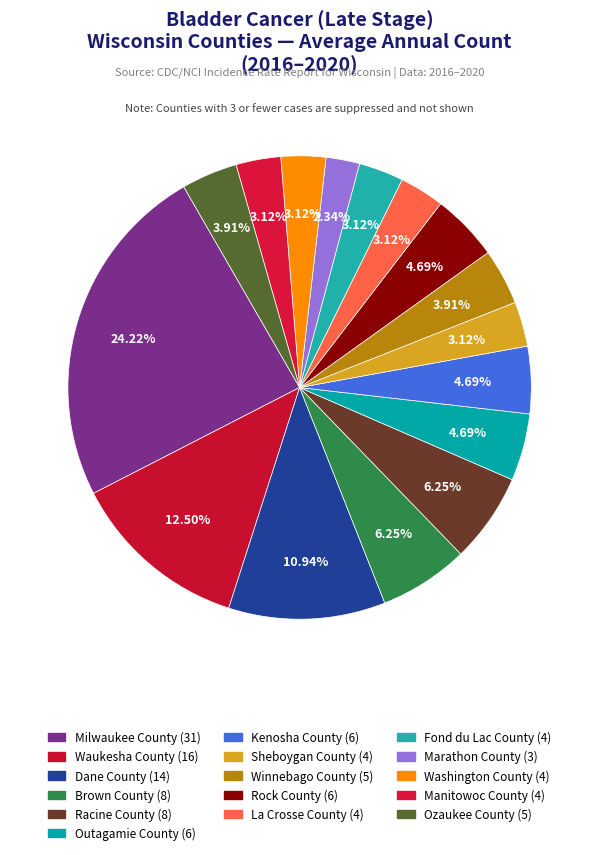

Is it true that Rock County is 5% of the pie?

True